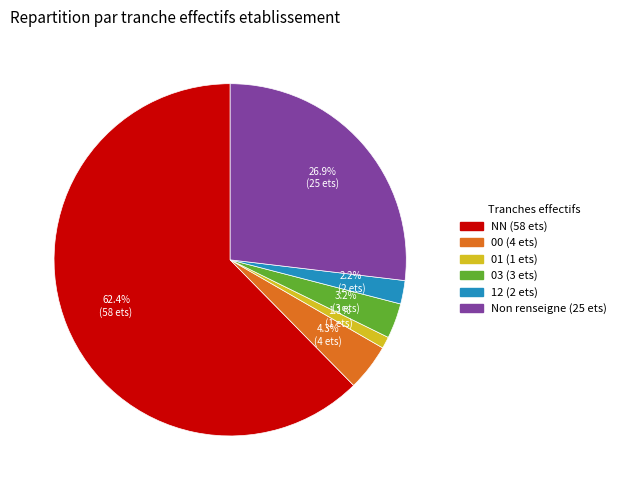

Does any single category account for the majority?

Yes